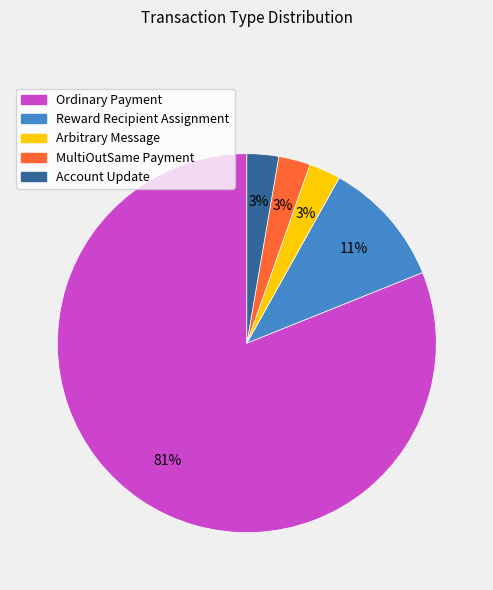

What is the largest slice in the pie chart?

Ordinary Payment